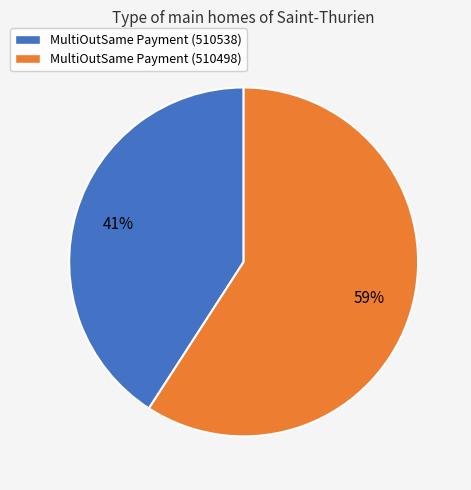

Is there a majority slice in this chart?

Yes